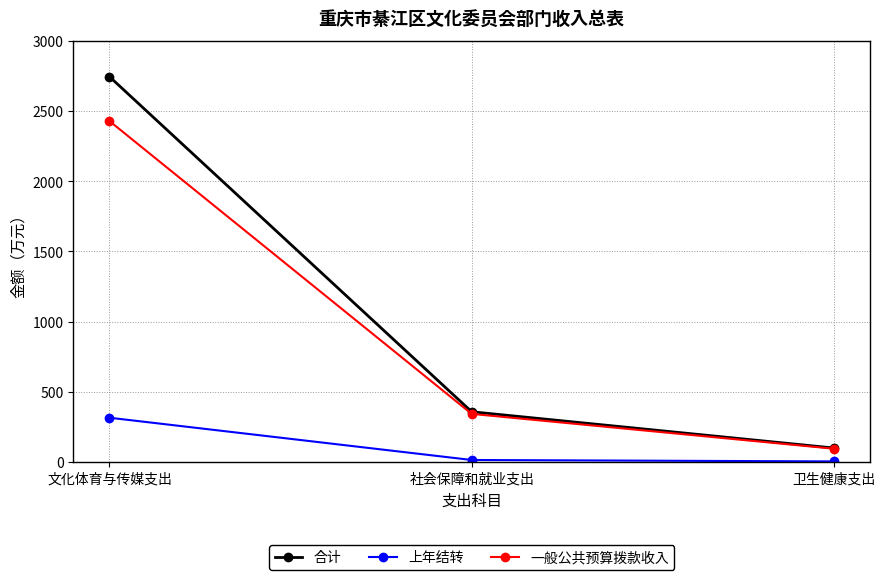

True or false: 上年结转 has a value of 100.3 at 文化体育与传媒支出.

False